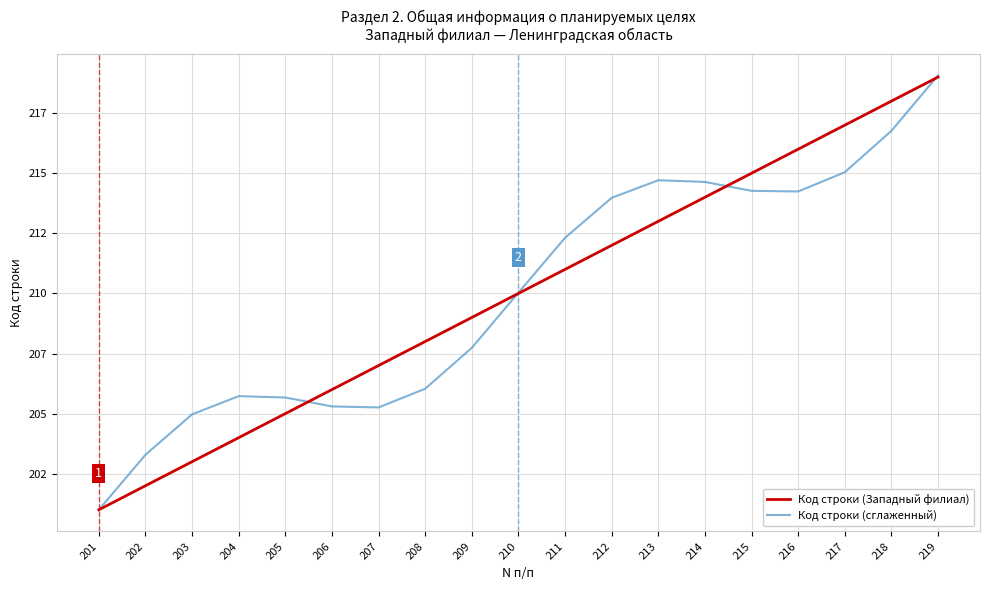

Rank the series at 218 from highest to lowest value.

Код строки (Западный филиал), Код строки (сглаженный)